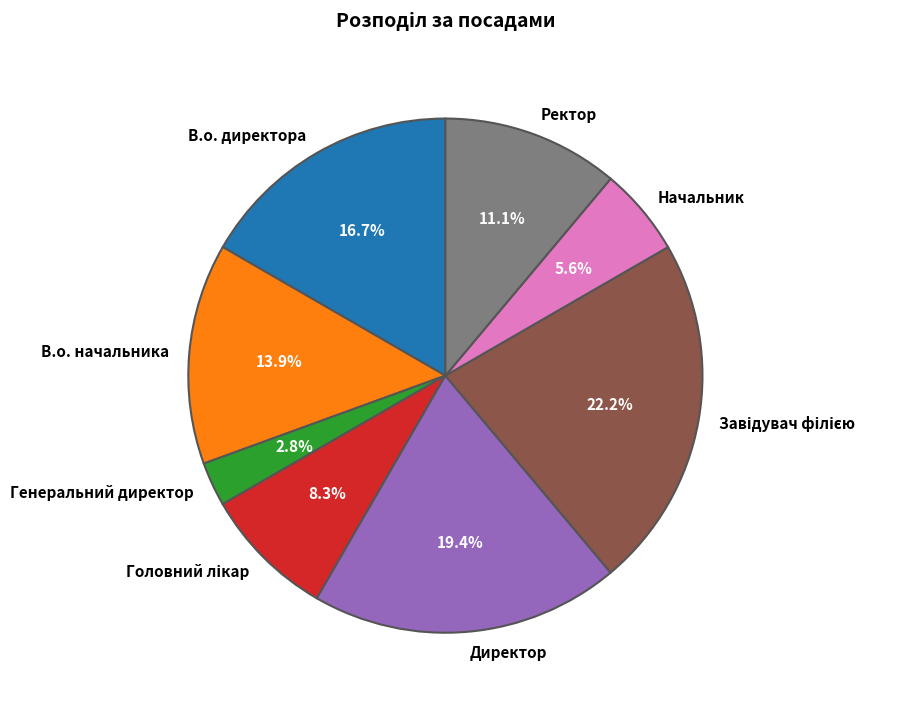

What is the smallest slice in the pie chart?

Генеральний директор